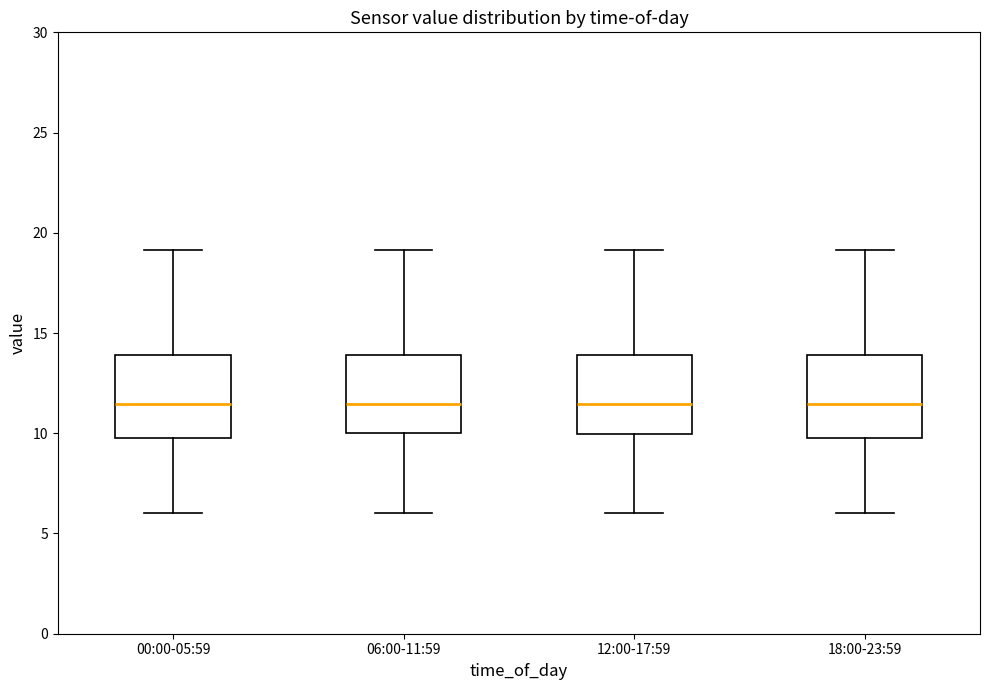

Reading left to right, read every box against the y-axis: the position of its median line, the range the box covers, and the ends of its whiskers. The values are not printed on the chart, so give them approximately, as read against the axis.

00:00-05:59: median 11.5, box 10.0 to 14.0, whiskers 6.0 to 19.0
06:00-11:59: median 11.5, box 10.0 to 14.0, whiskers 6.0 to 19.0
12:00-17:59: median 11.5, box 10.0 to 14.0, whiskers 6.0 to 19.0
18:00-23:59: median 11.5, box 10.0 to 14.0, whiskers 6.0 to 19.0